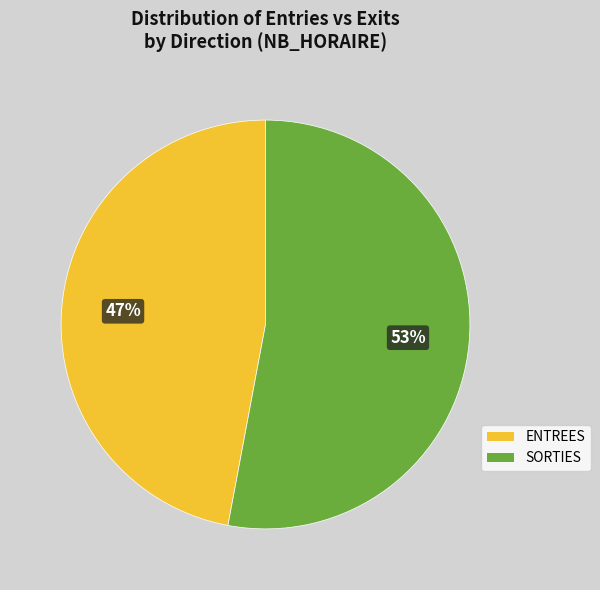

Is SORTIES the majority of the pie?

Yes